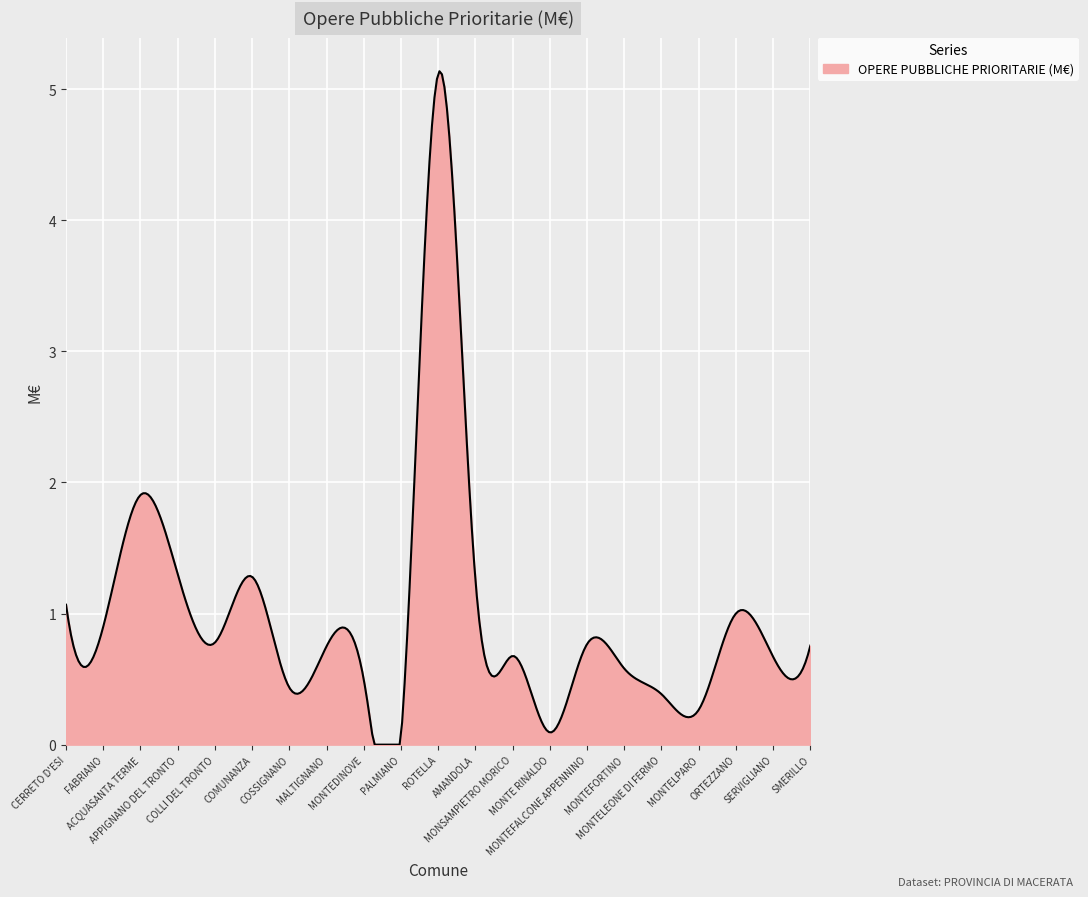

What is the maximum value shown in the chart?

5.1